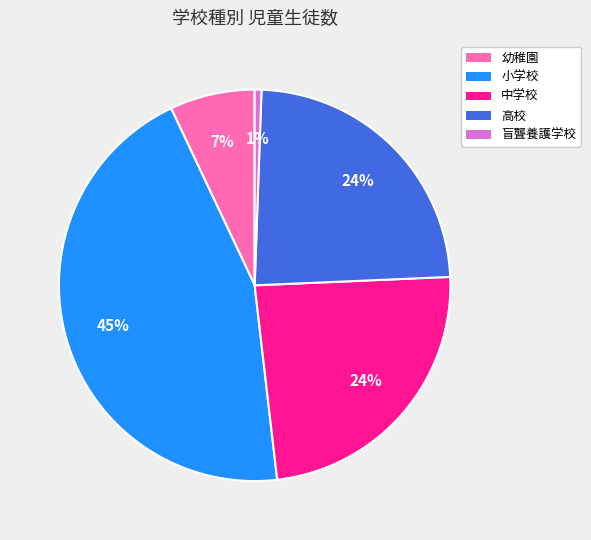

Approximately how many times larger is the value at 高校 compared to 幼稚園?

3.4